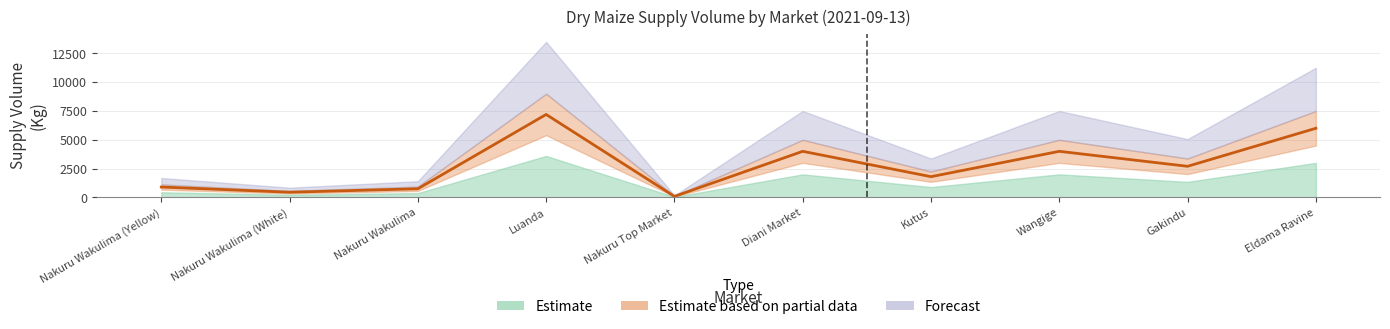

List the labels in order of value, smallest first.

Nakuru Top Market, Nakuru Wakulima (White), Nakuru Wakulima, Nakuru Wakulima (Yellow), Kutus, Gakindu, Diani Market, Wangige, Eldama Ravine, Luanda